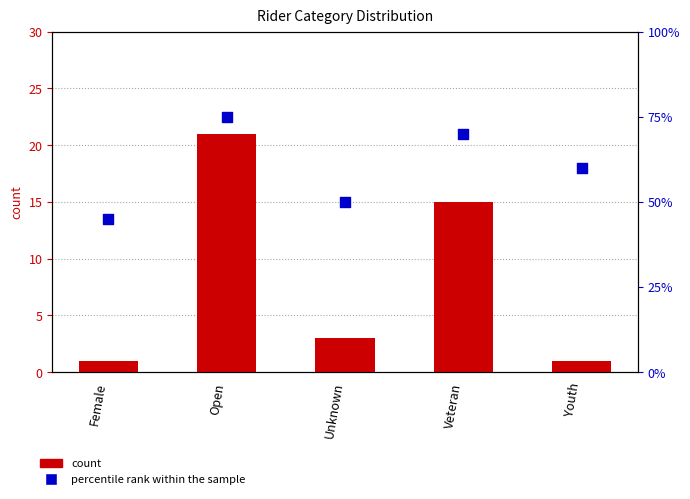

At how many categories does at least one series exceed 54?

3